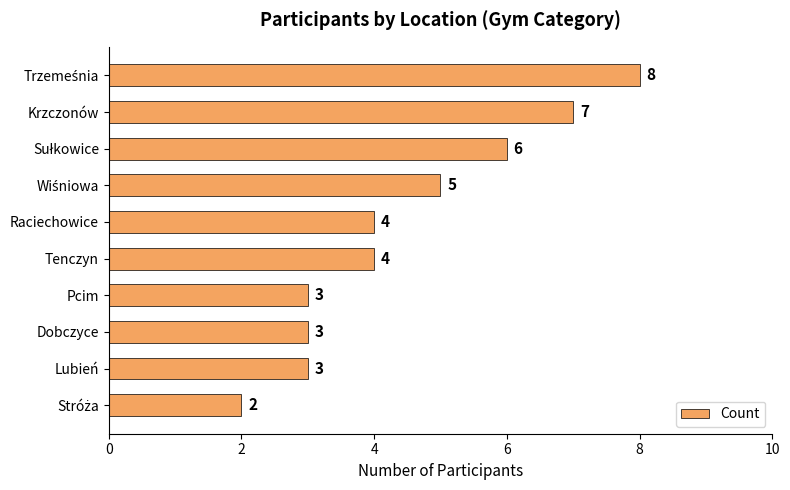

True or false: the data shows 3 at Pcim.

True